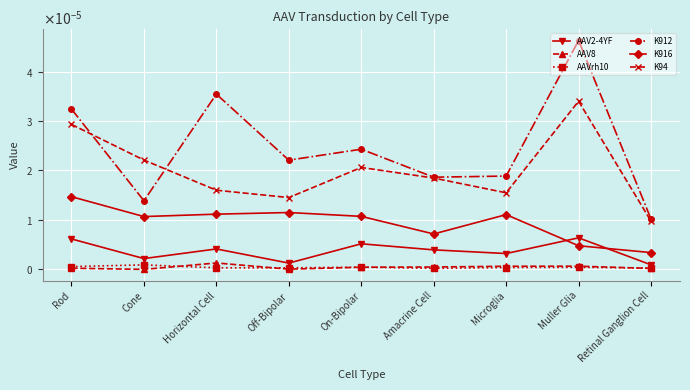

True or false: K916 and K94 cross at least once.

False